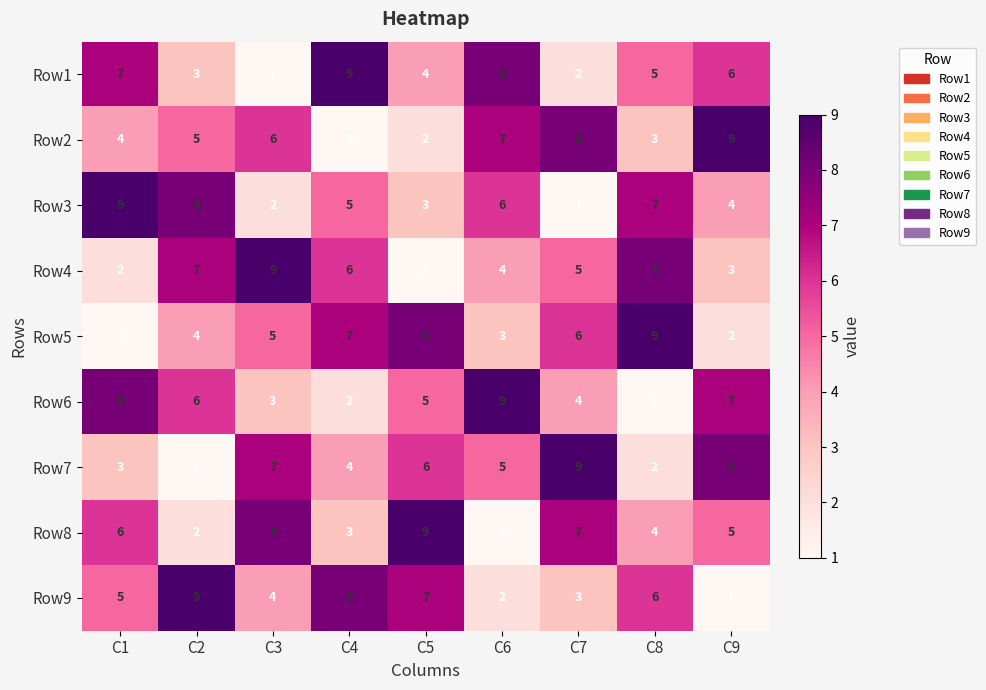

What is the difference between the second highest and minimum values in the Row5 series?

7